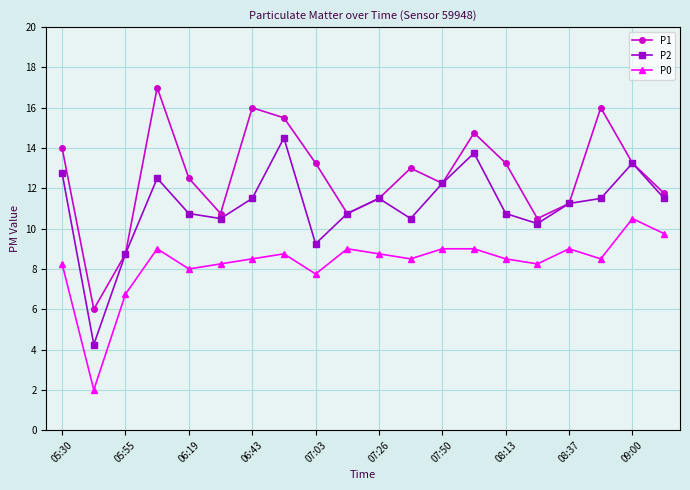

What is the lowest value of the P1 series?

6.0